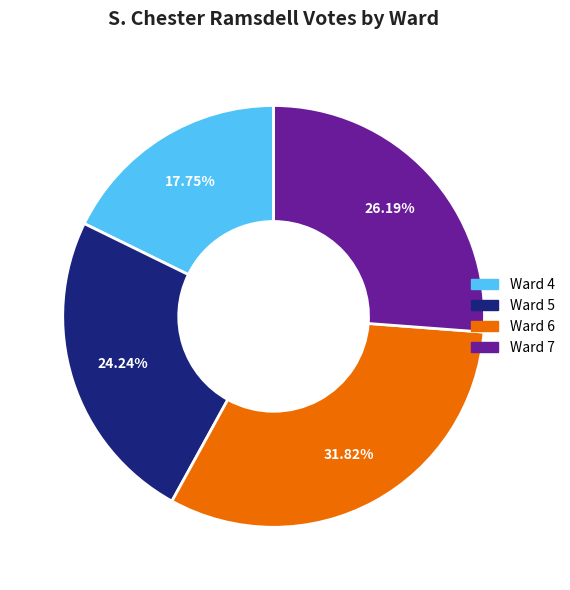

What is the largest slice in the pie chart?

Ward 6